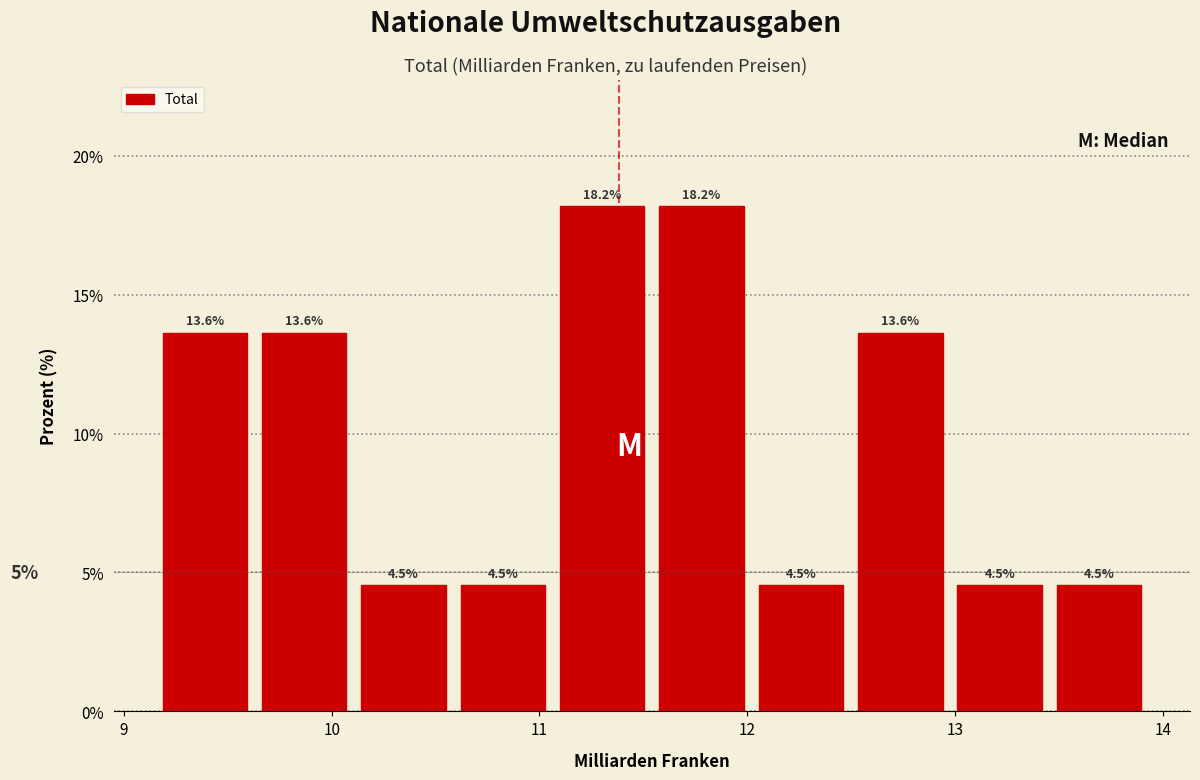

Reading left to right, transcribe this chart: for each bar, give the range it covers on the x-axis and its height. The bar edges are not printed on the chart, so give them approximately, as read against the axis.

9.1 to 9.6: 13.6
9.6 to 10.1: 13.6
10.1 to 10.6: 4.5
10.6 to 11.1: 4.5
11.1 to 11.5: 18.2
11.5 to 12.0: 18.2
12.0 to 12.5: 4.5
12.5 to 13.0: 13.6
13.0 to 13.5: 4.5
13.5 to 13.9: 4.5